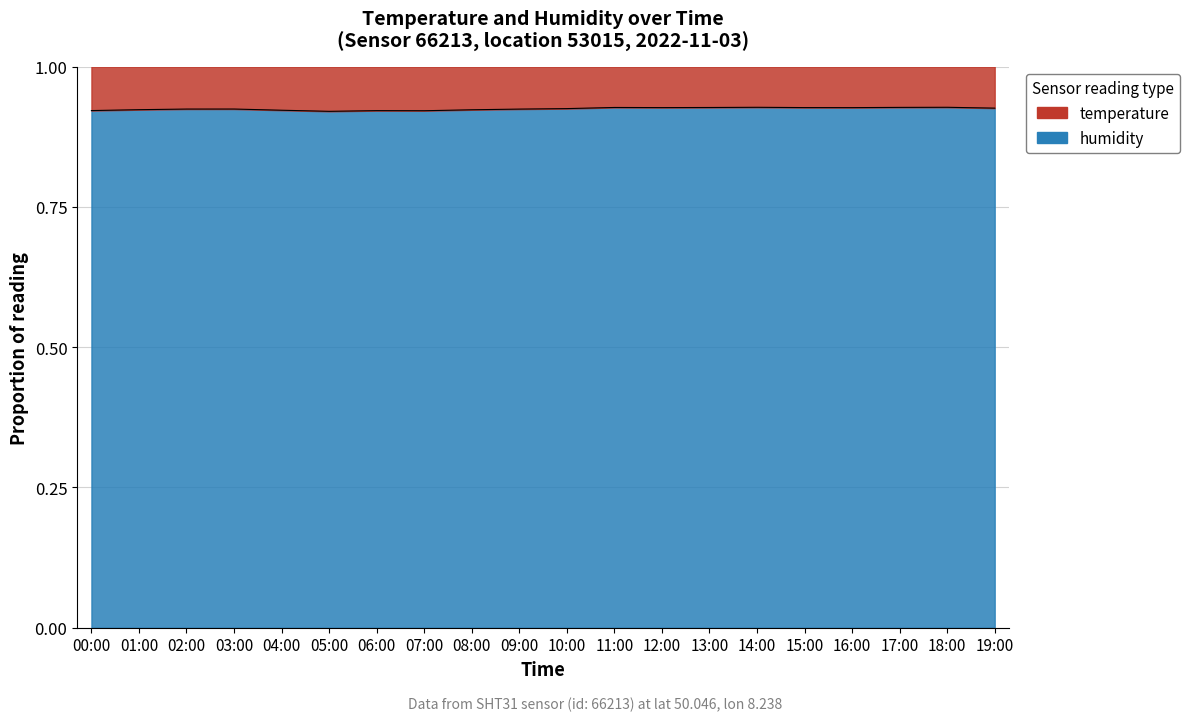

The chart shows a value of 0.9 at 12:00. True or false?

True